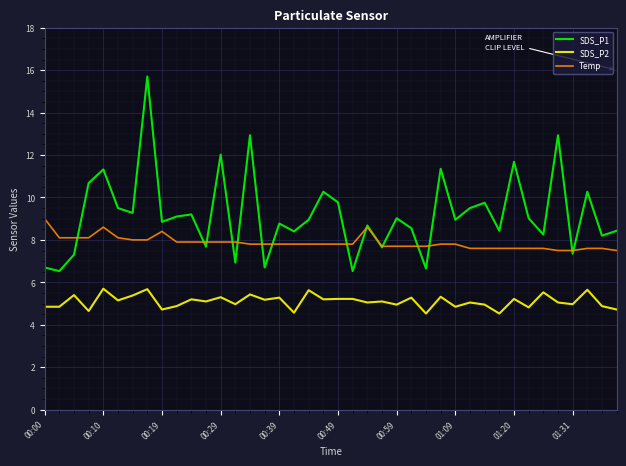

How many values in the SDS_P1 series exceed 8?

30